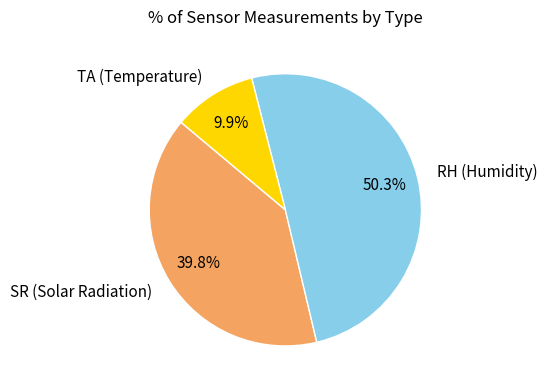

Is SR (Solar Radiation) the majority of the pie?

No